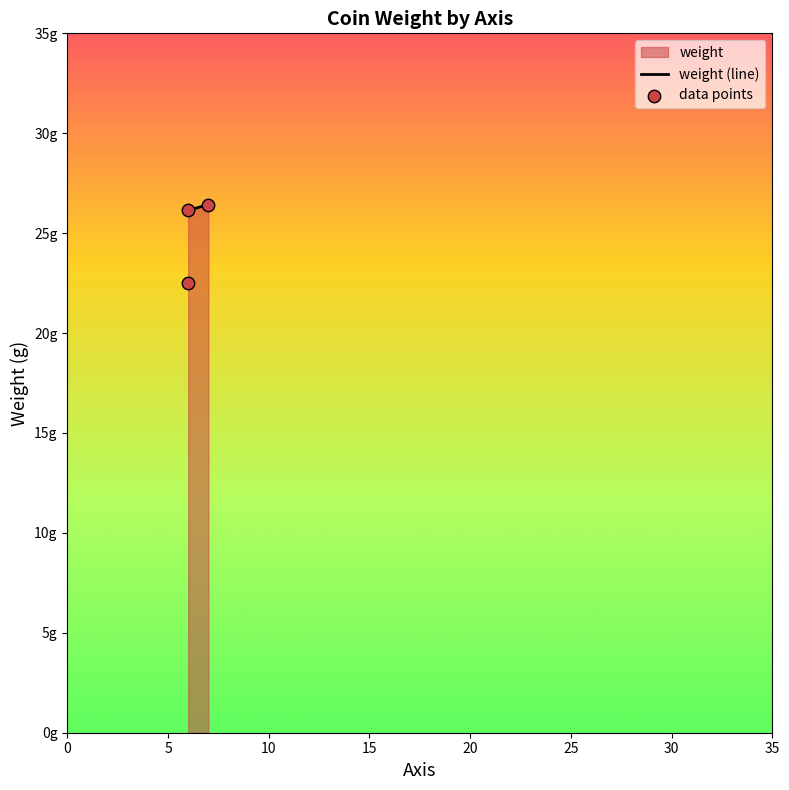

Approximately how many times larger is the value at 7 compared to 6?

1.2